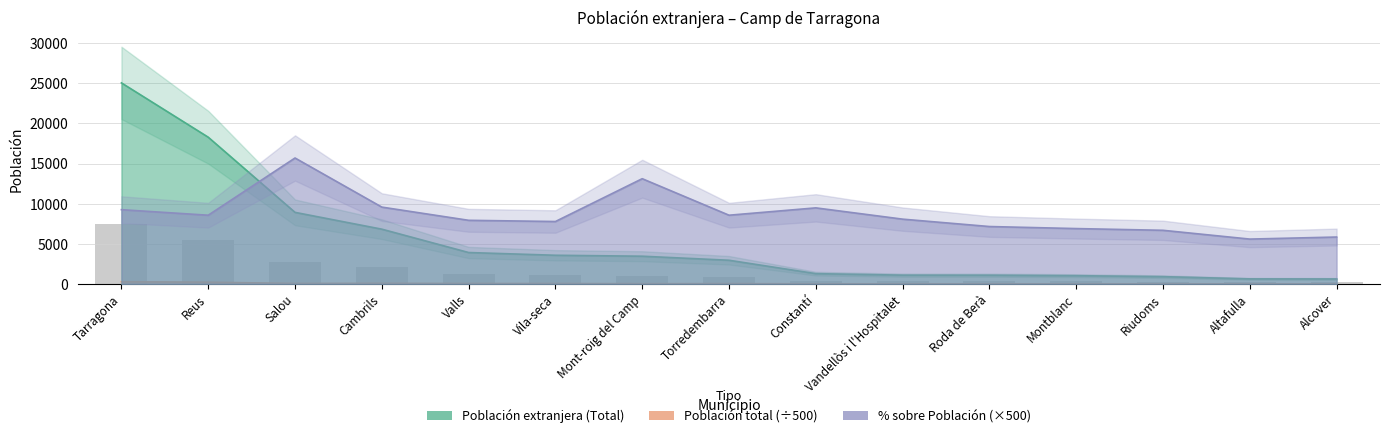

List the series in order of their peak value, lowest first.

Población total, % sobre Población, Población extranjera (Total)